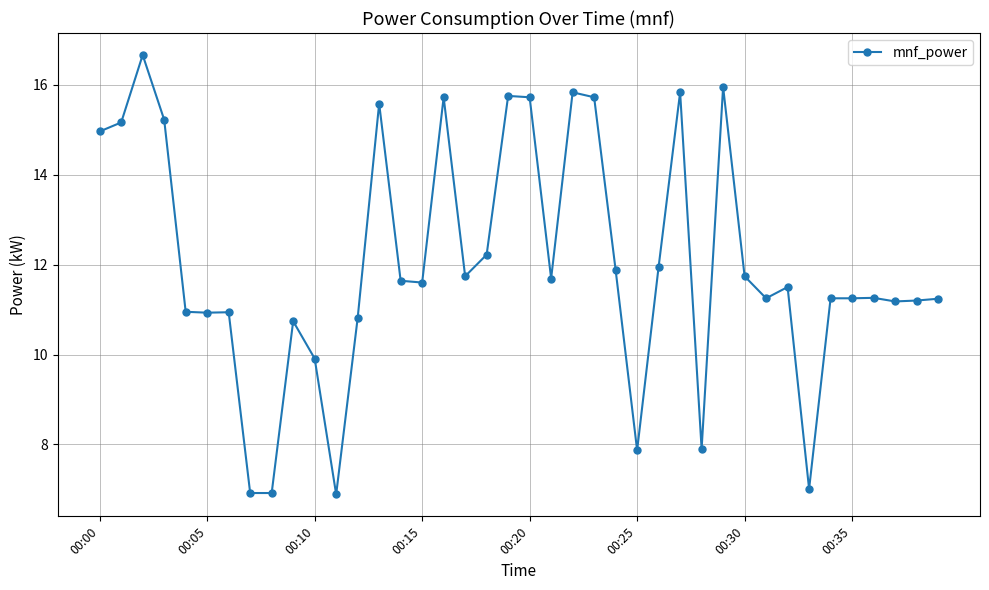

What is the value of the 11th point from the left?

9.9